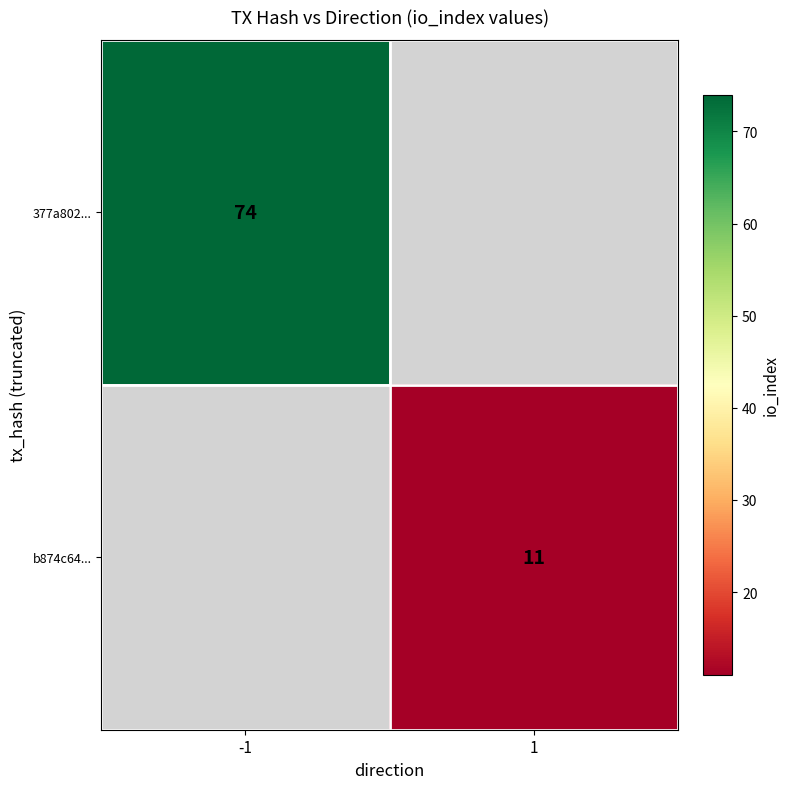

The 377a802... series shows 74 at -1. True or false?

True